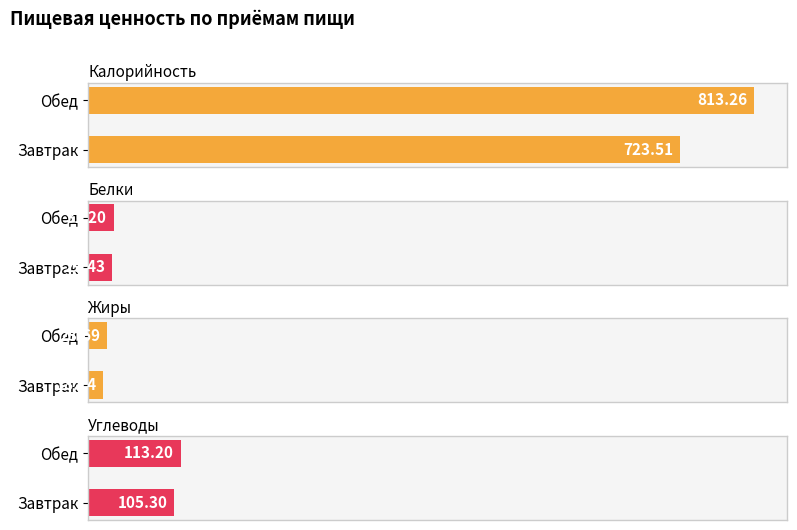

At which label is Жиры closest to 21?

Завтрак